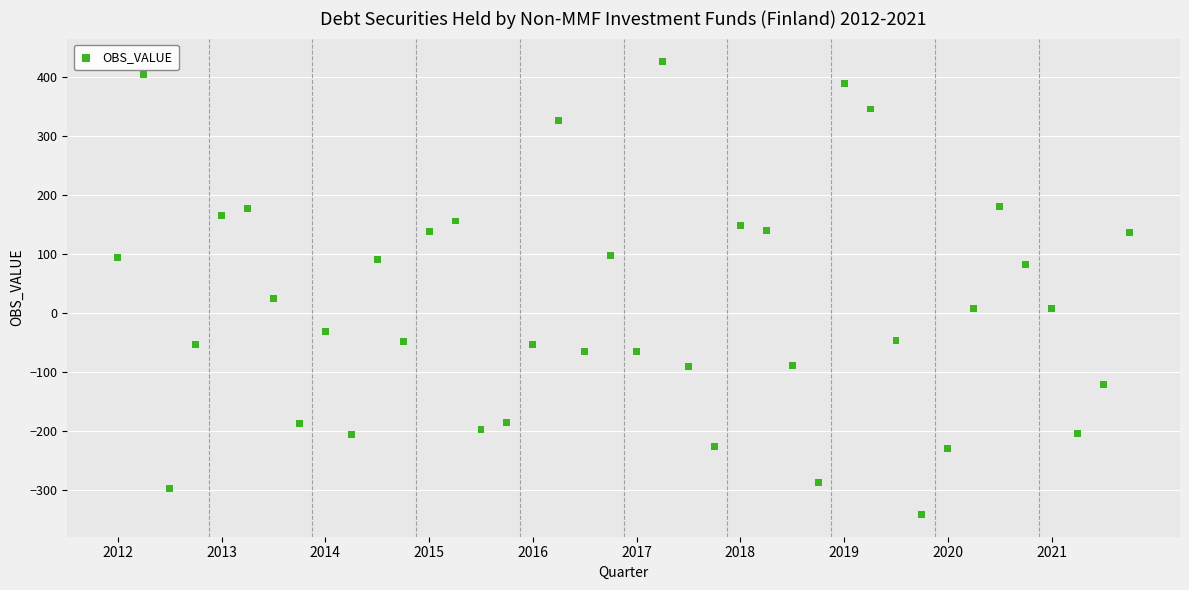

What Y value in the scatter plot is closest to 43?

24